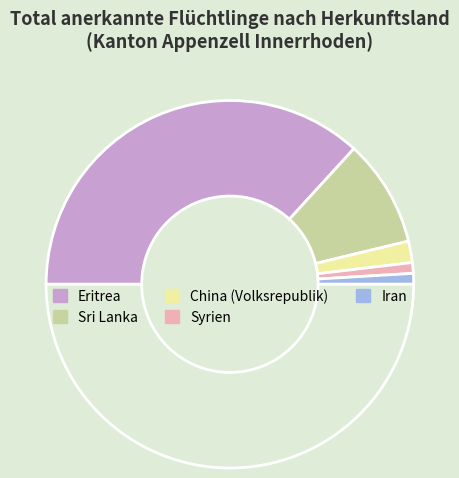

Count the number of slices in the pie.

6